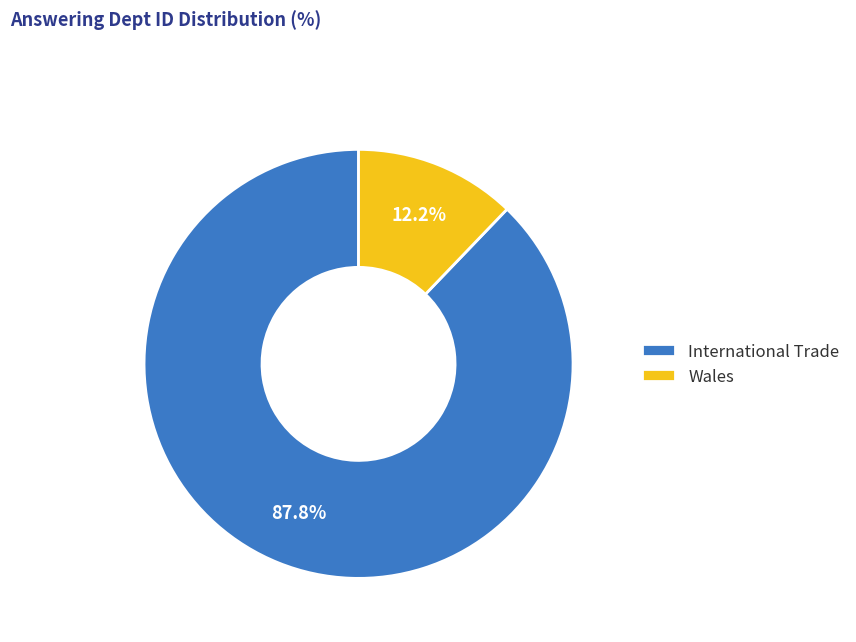

The Wales slice represents 12% of the pie. True or false?

True